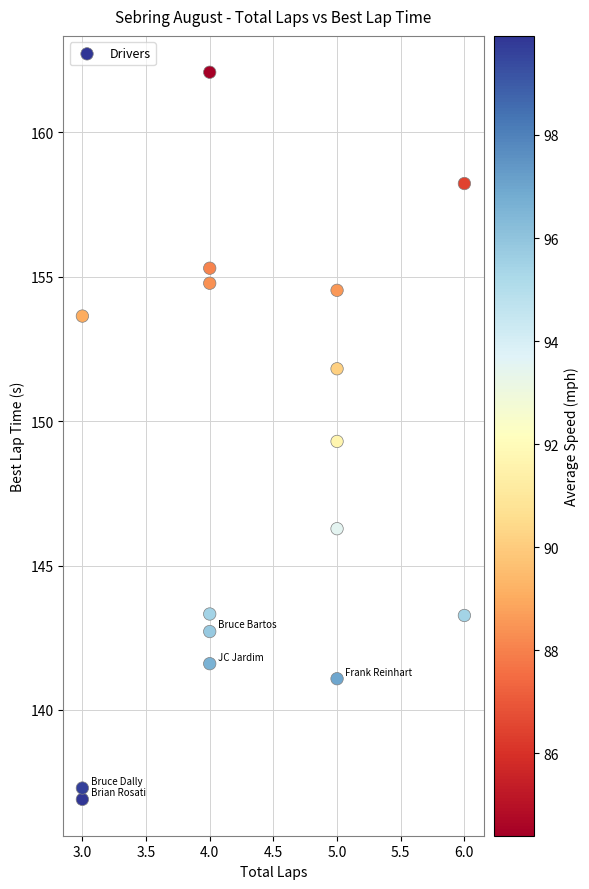

What is the range of Y values (max minus min)?

25.2